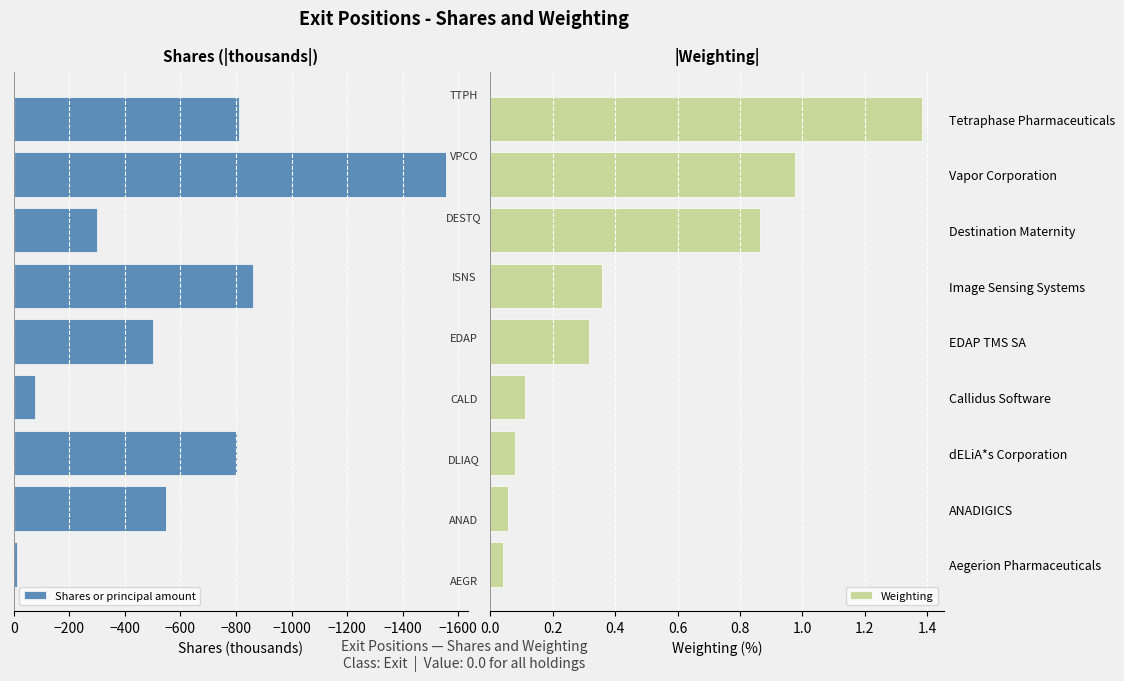

What is the difference between the second highest and second lowest values in the Shares or principal amount series?

784.7